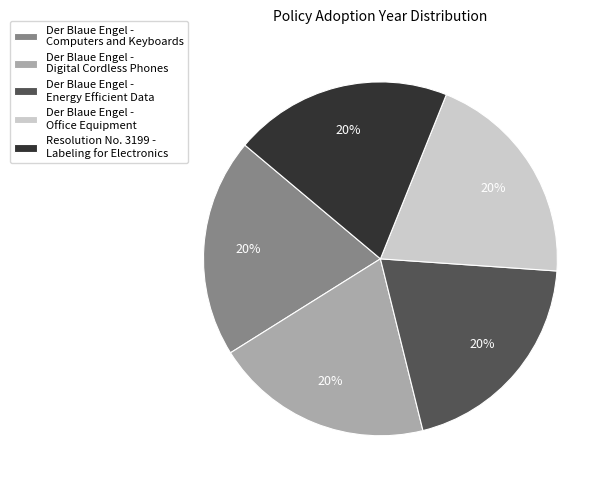

To the nearest percent, what percentage of the pie is Resolution No. 3199 - Labeling for Electronics?

20%